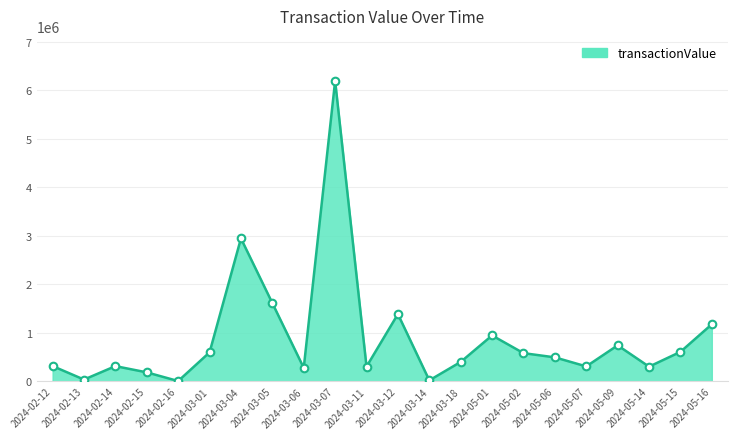

Between 2024-03-04 and 2024-05-09, which is larger?

2024-03-04